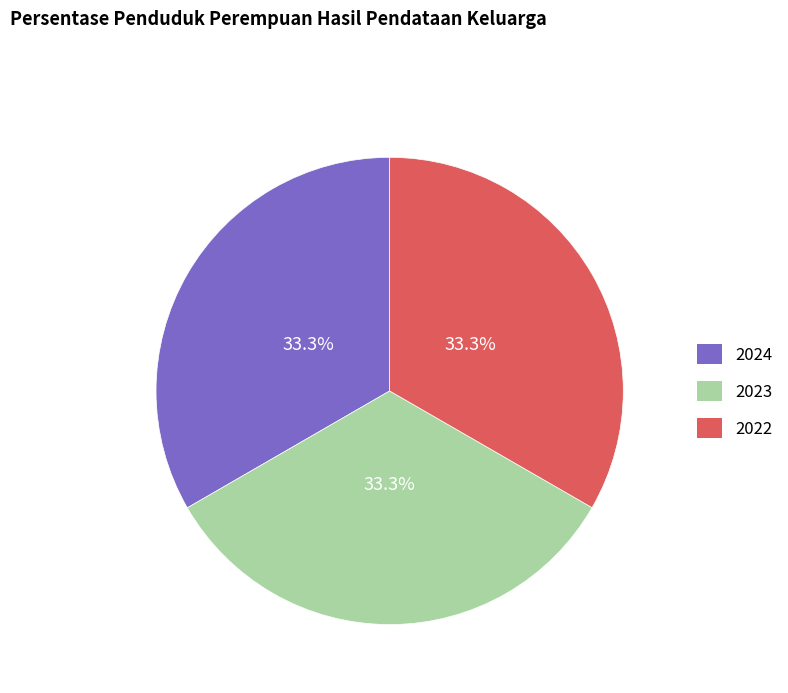

The 2024 slice represents 33% of the pie. True or false?

True